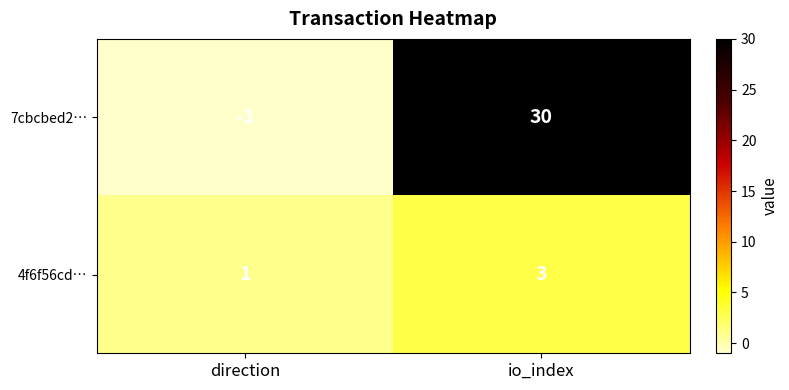

Count the number of categories in the chart.

2